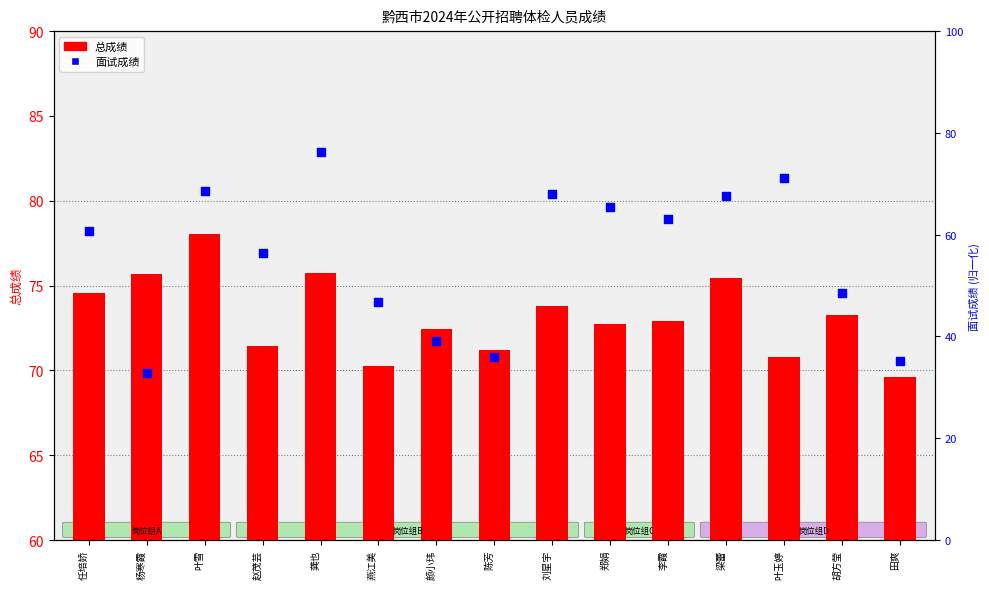

Between 郑娟 and 田爽, which is larger?

郑娟